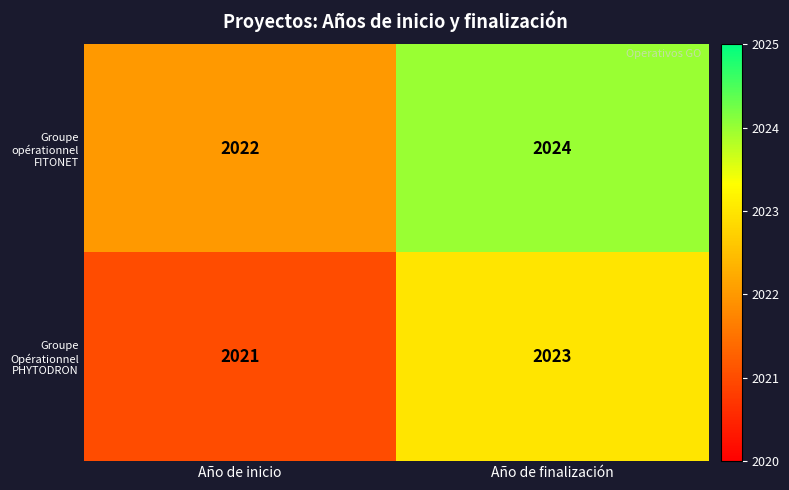

What is the total value across all series at Año de inicio?

4043